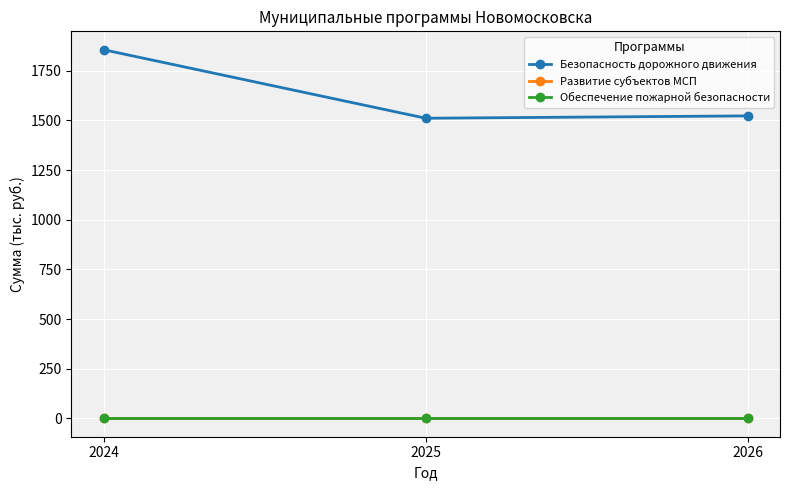

At which label is Безопасность дорожного движения closest to 1682?

2026